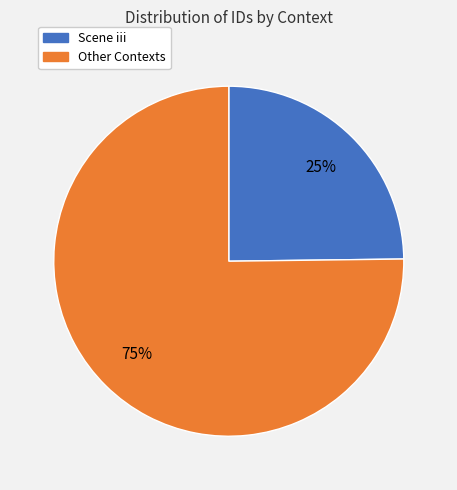

How many segments does this pie chart have?

2